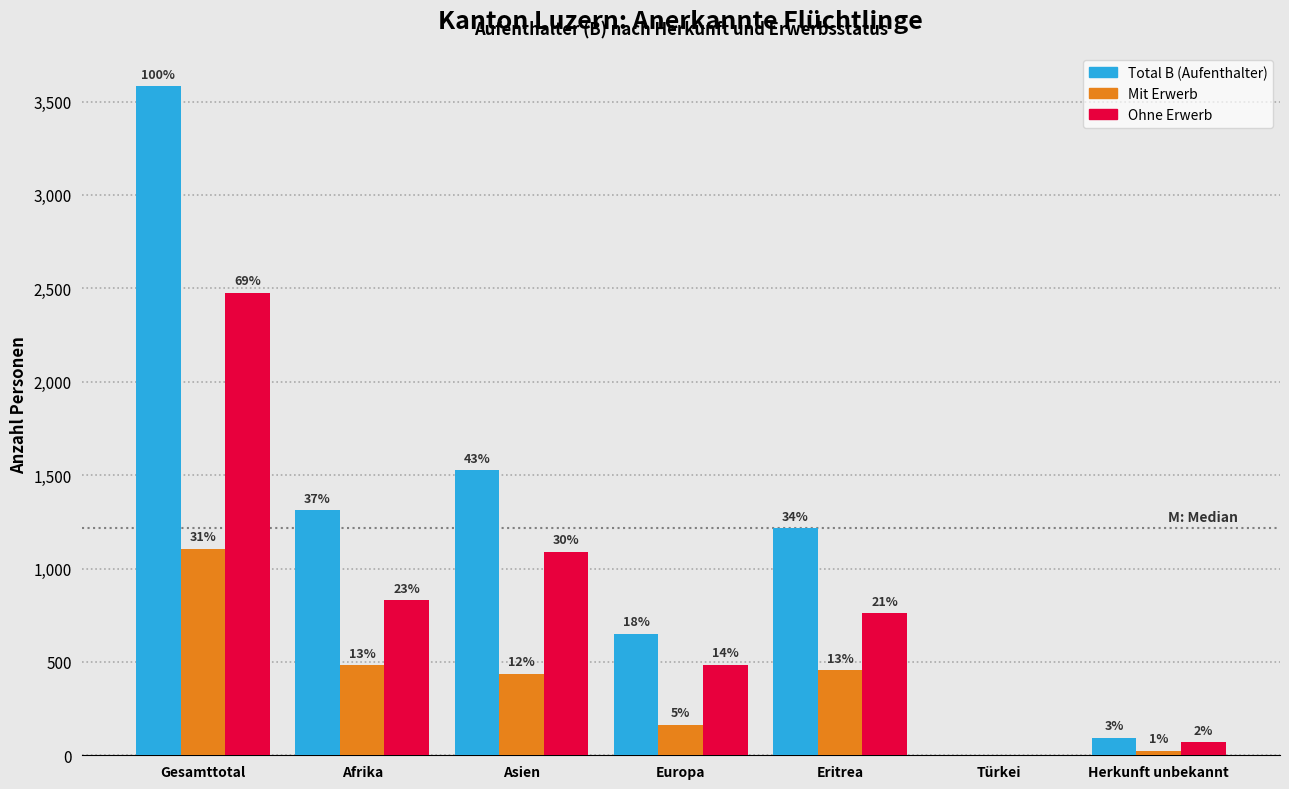

Are the bars grouped side by side (vs. stacked)?

Yes